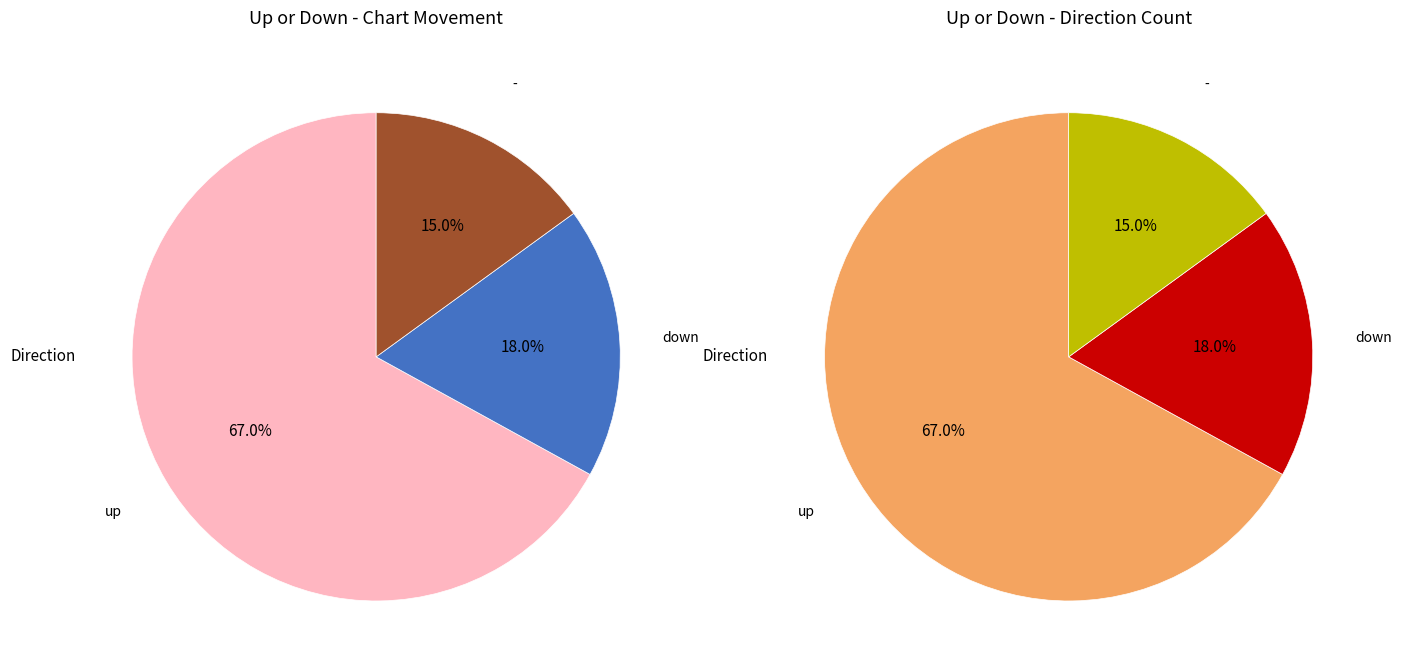

The down slice represents 18% of the pie. True or false?

True